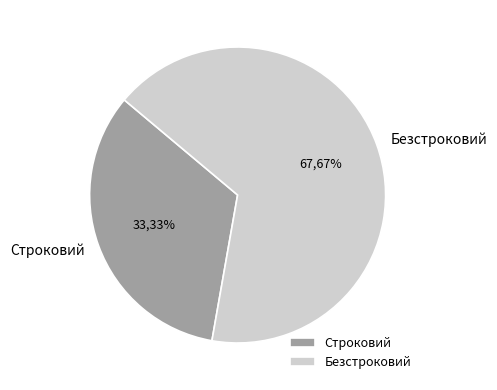

How many segments does this pie chart have?

2